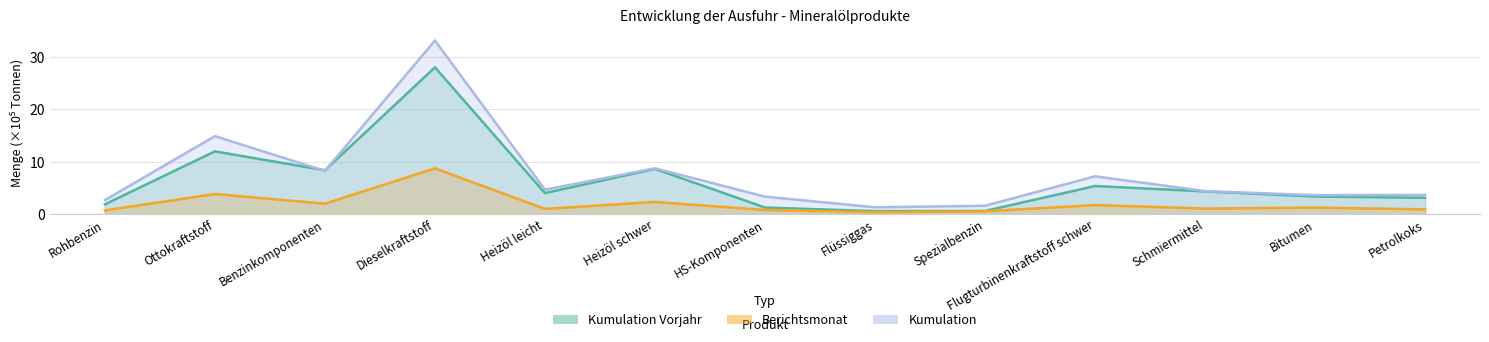

True or false: Berichtsmonat has a value of 2.1 at Bitumen.

False